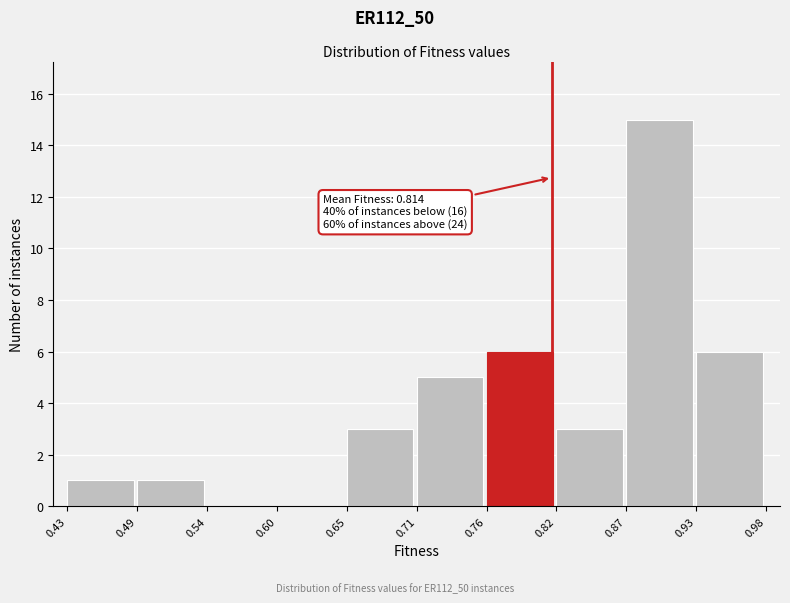

Over which range of the x-axis is the bar tallest?

0.87 to 0.93